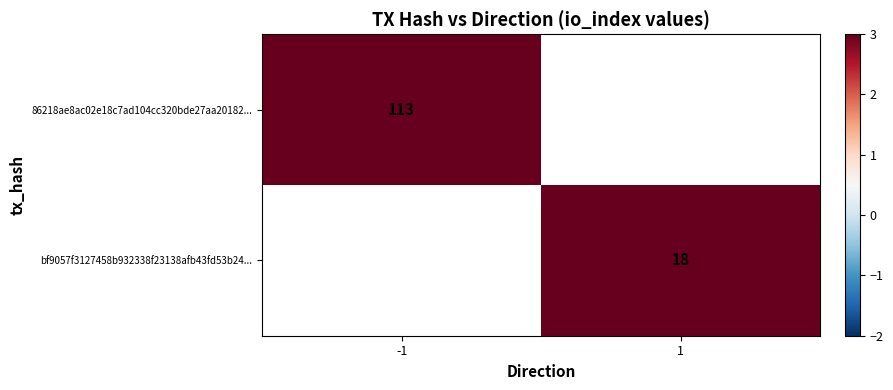

Is the value of bf9057f3127458b932338f23138afb43fd53b24... at 1 greater than the value of 86218ae8ac02e18c7ad104cc320bde27aa20182... at -1?

No